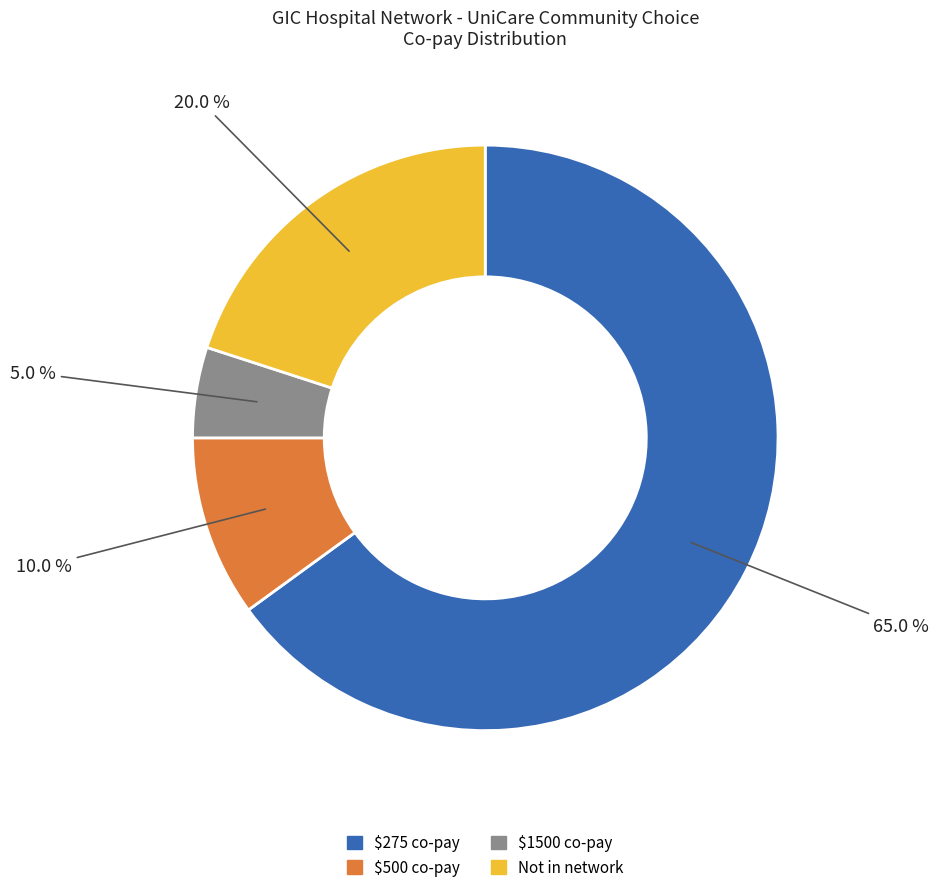

Is there a majority slice in this chart?

Yes